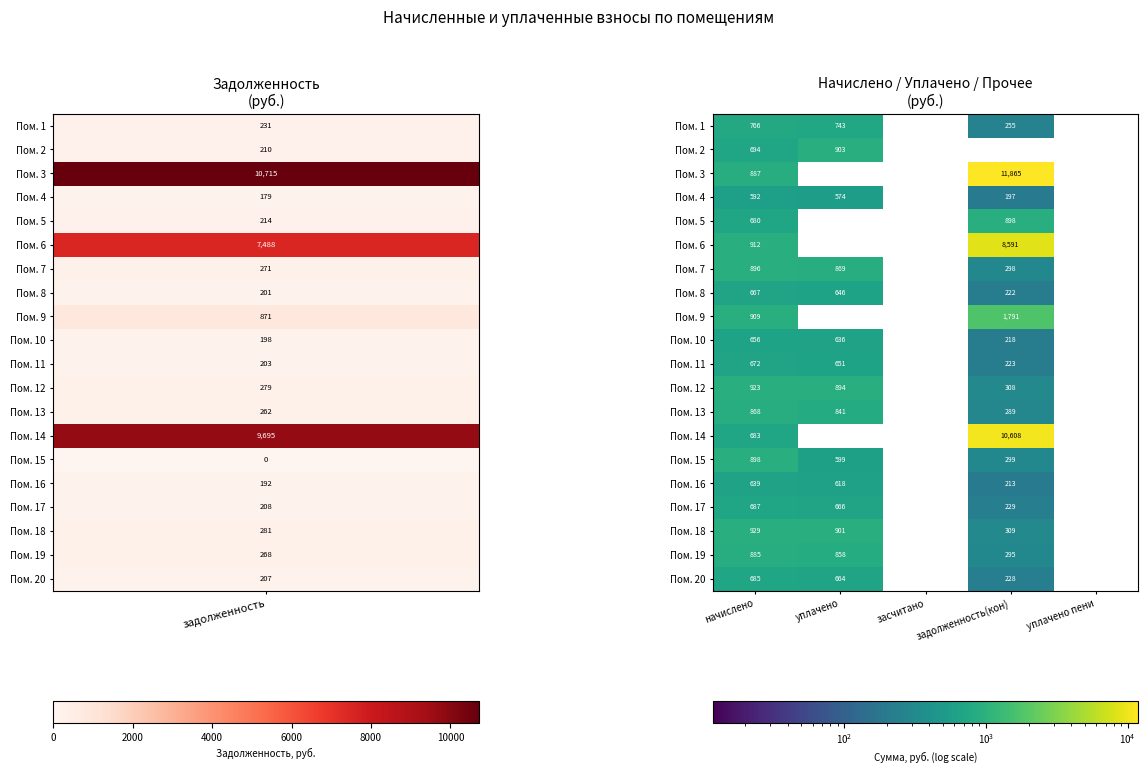

What is the difference between the Пом. 8 values at уплачено and уплачено пени?

646